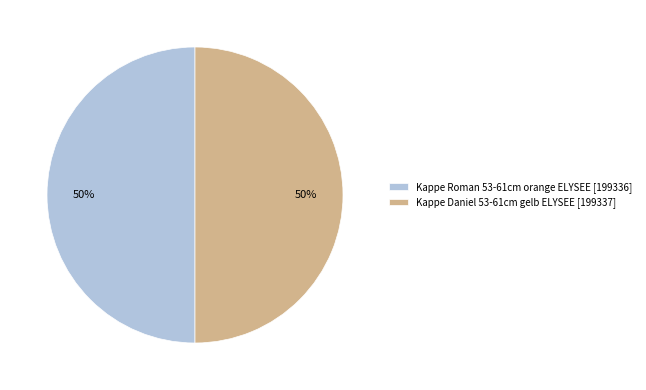

The Kappe Daniel 53-61cm gelb ELYSEE slice represents 50% of the pie. True or false?

True